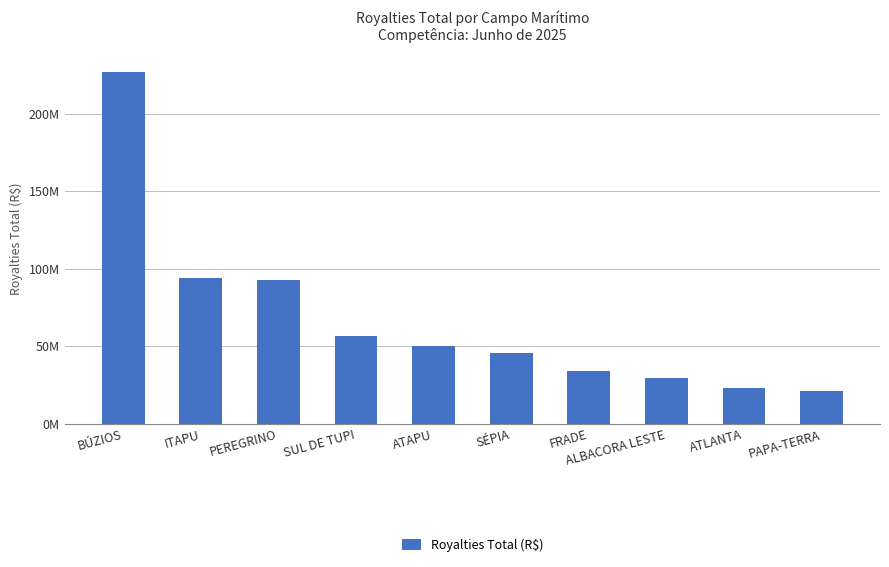

Are the bars horizontal?

No